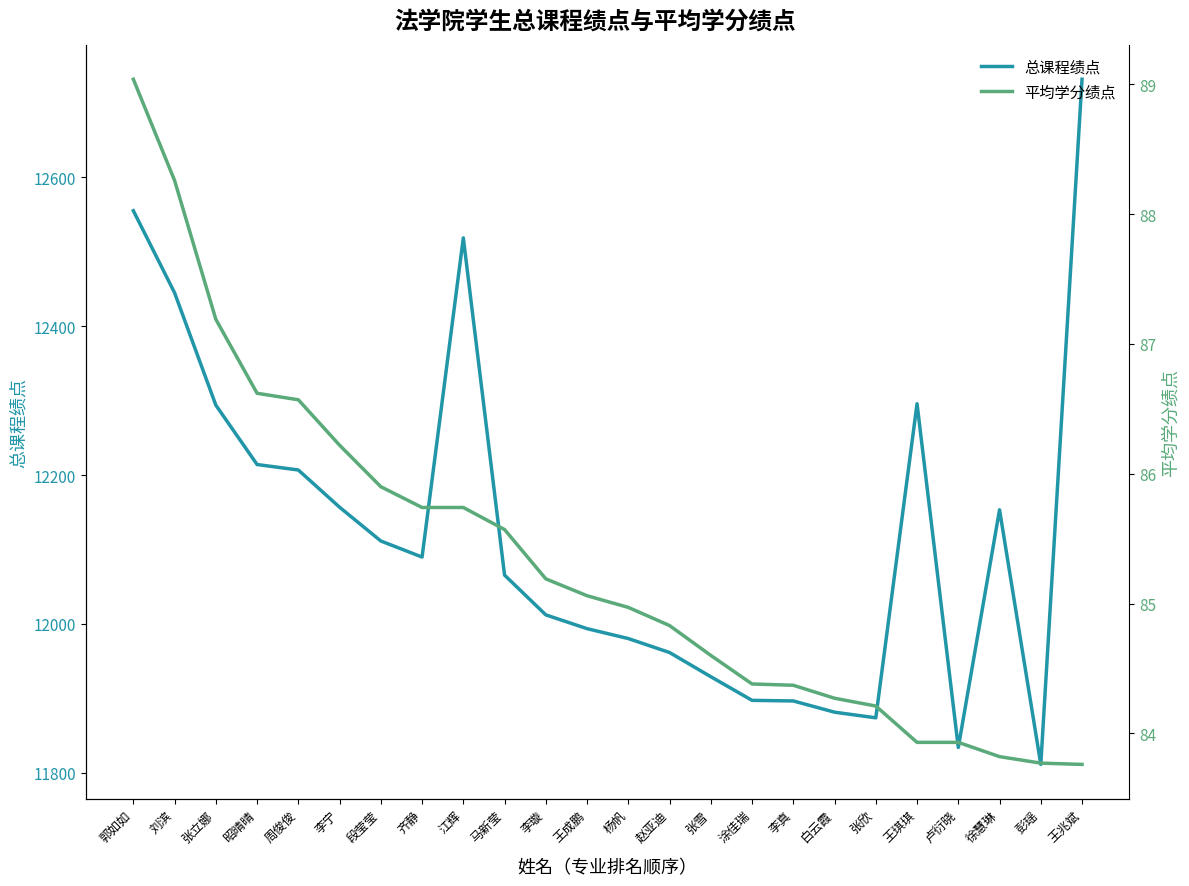

True or false: 总课程绩点 has more than 0 points higher than both neighbors.

True